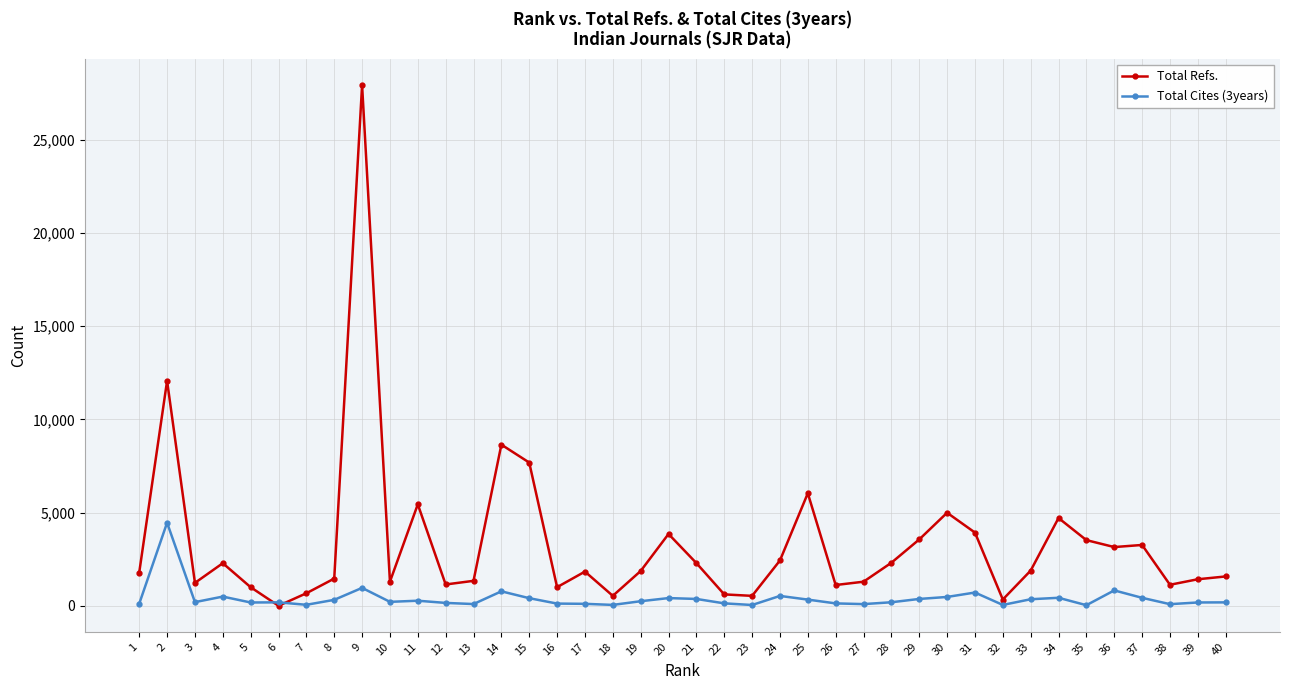

At which category is the sum across all series the highest?

9